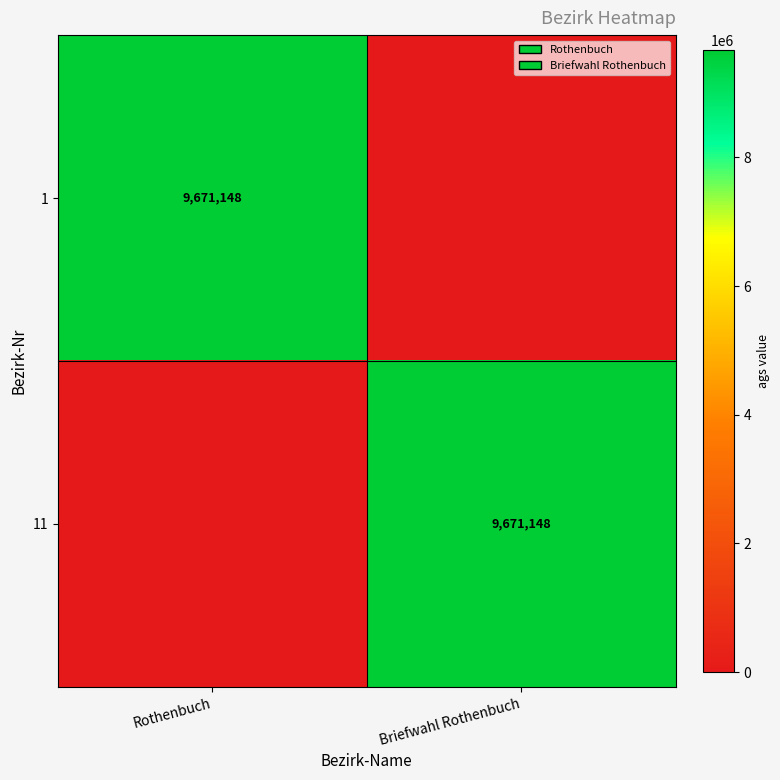

Is it true that 1 equals 2327472 at Rothenbuch?

False